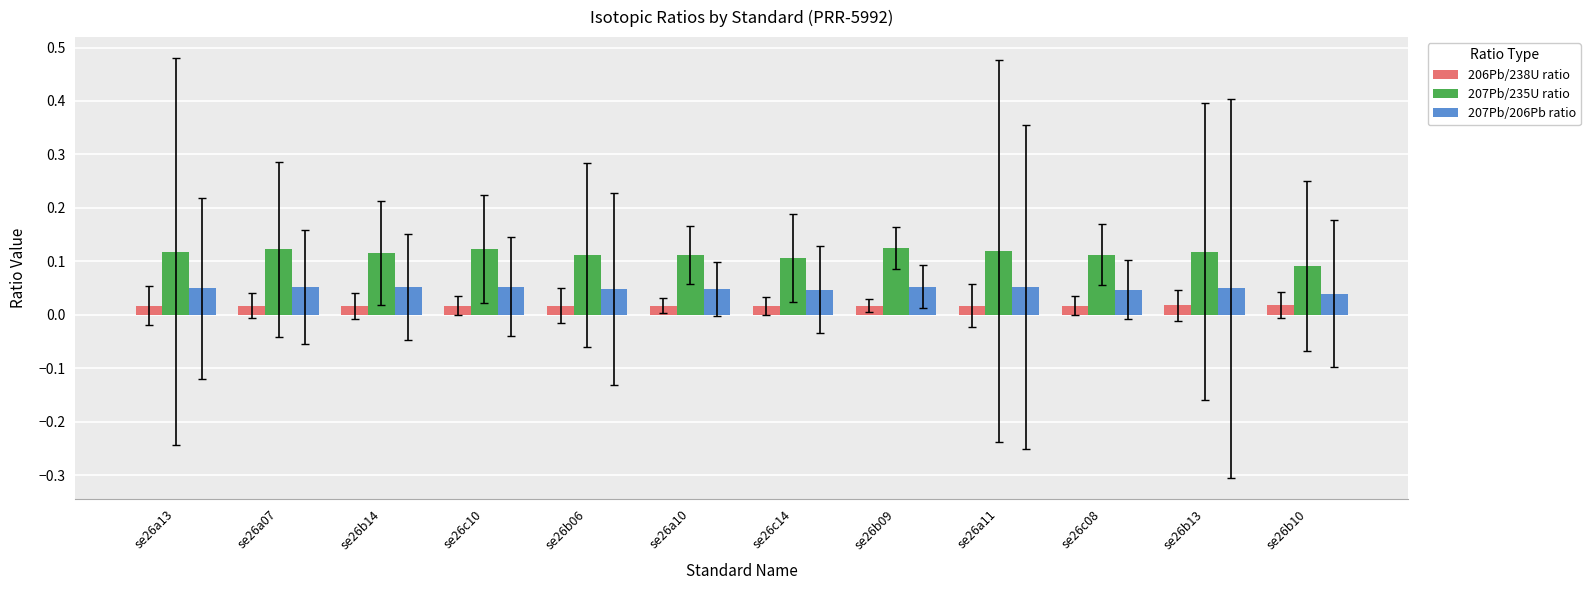

At which label is 207Pb/206Pb ratio closest to 0?

se26b10